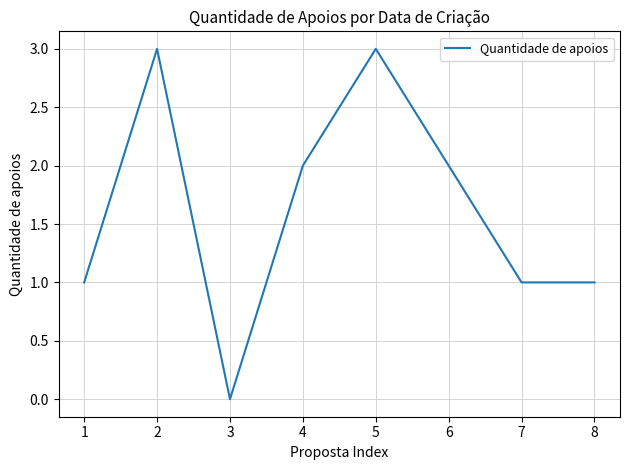

What is the maximum value shown in the chart?

3